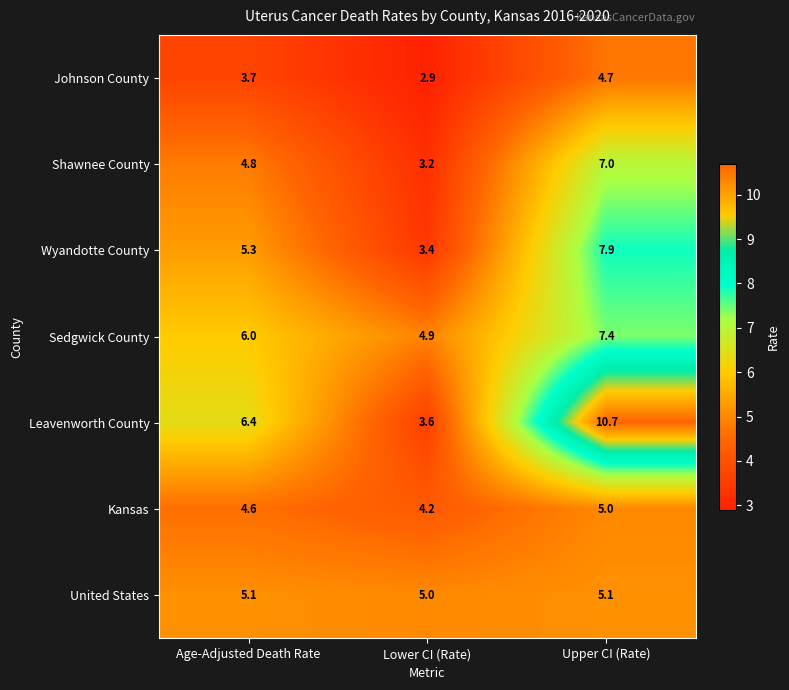

What is the difference between the highest and lowest values at Upper CI (Rate)?

6.0